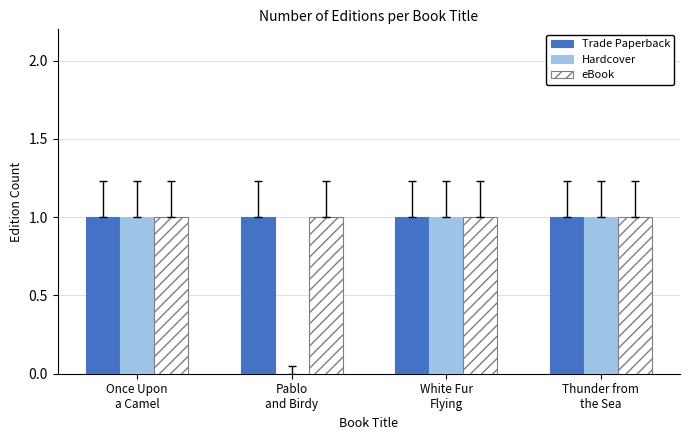

What is the sum of all Hardcover values?

3